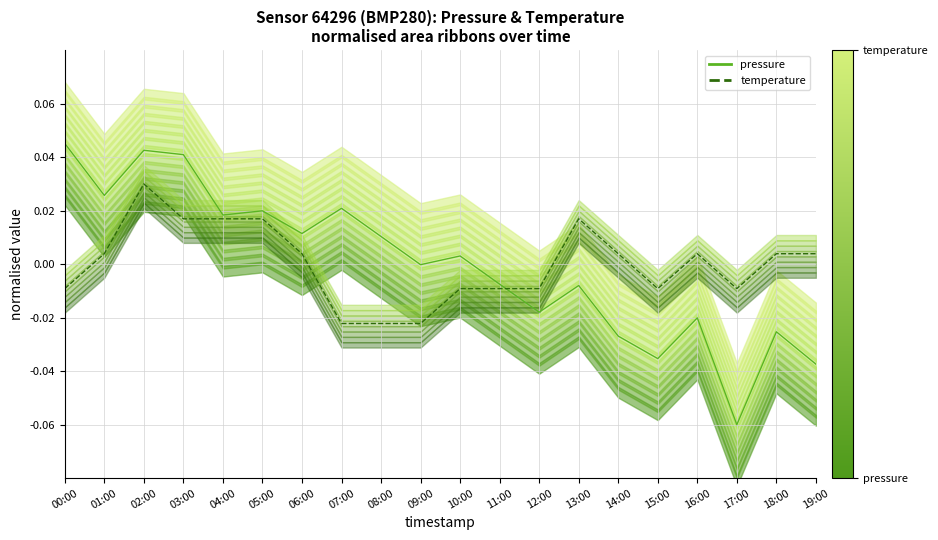

Rank the series at 06:00 from highest to lowest value.

pressure, temperature